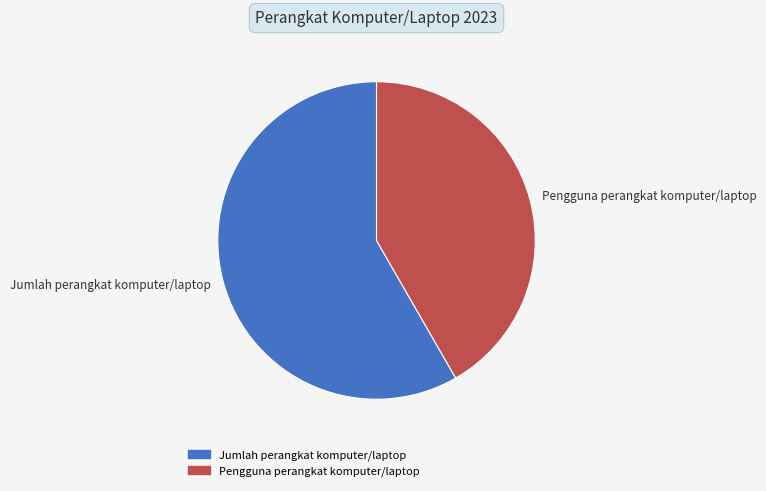

Is it true that Pengguna perangkat komputer/laptop is 42% of the pie?

True